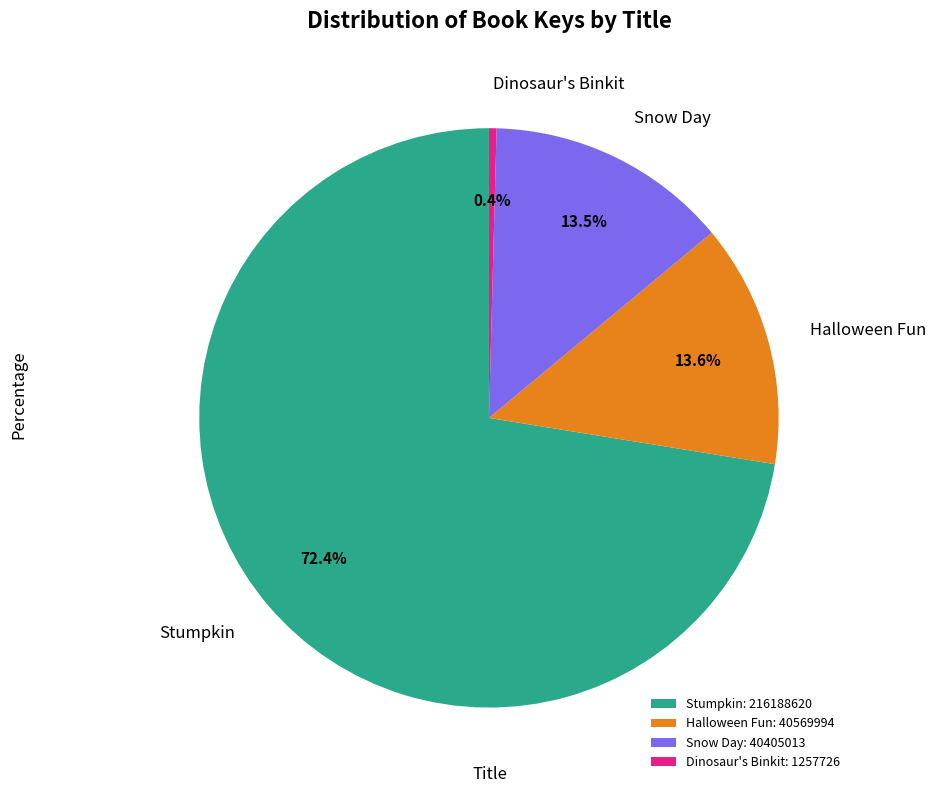

To the nearest percent, what is the average slice percentage?

25%